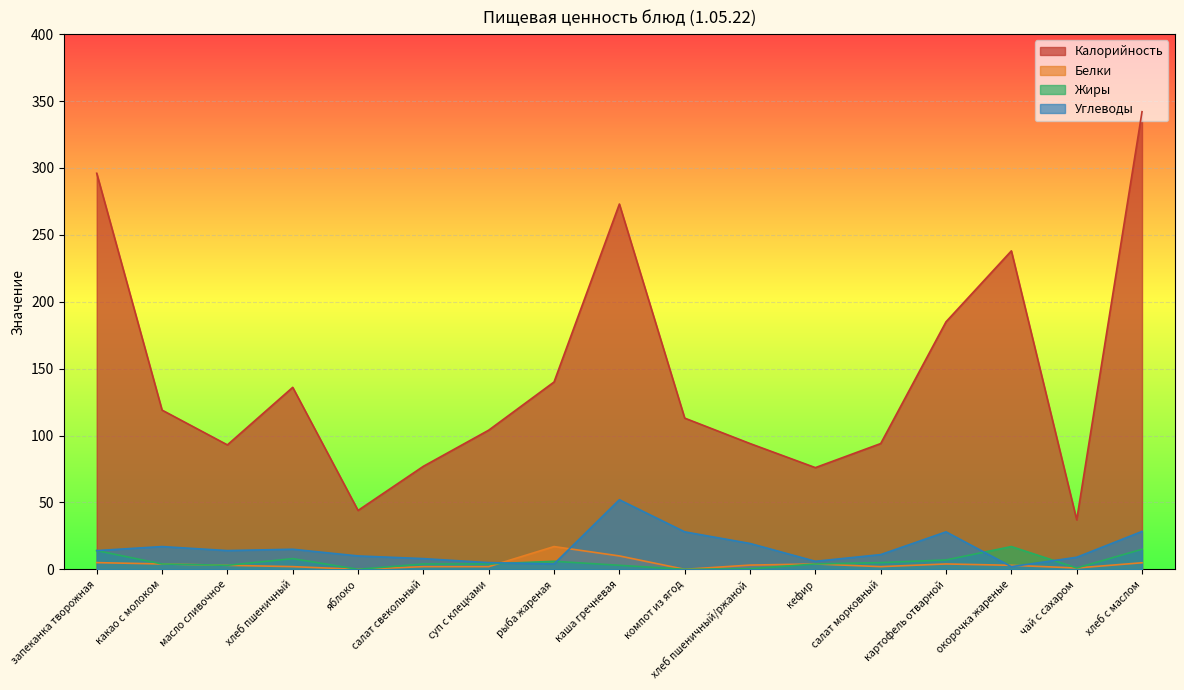

Between какао с молоком and компот из ягод, which series saw the biggest shift?

Углеводы